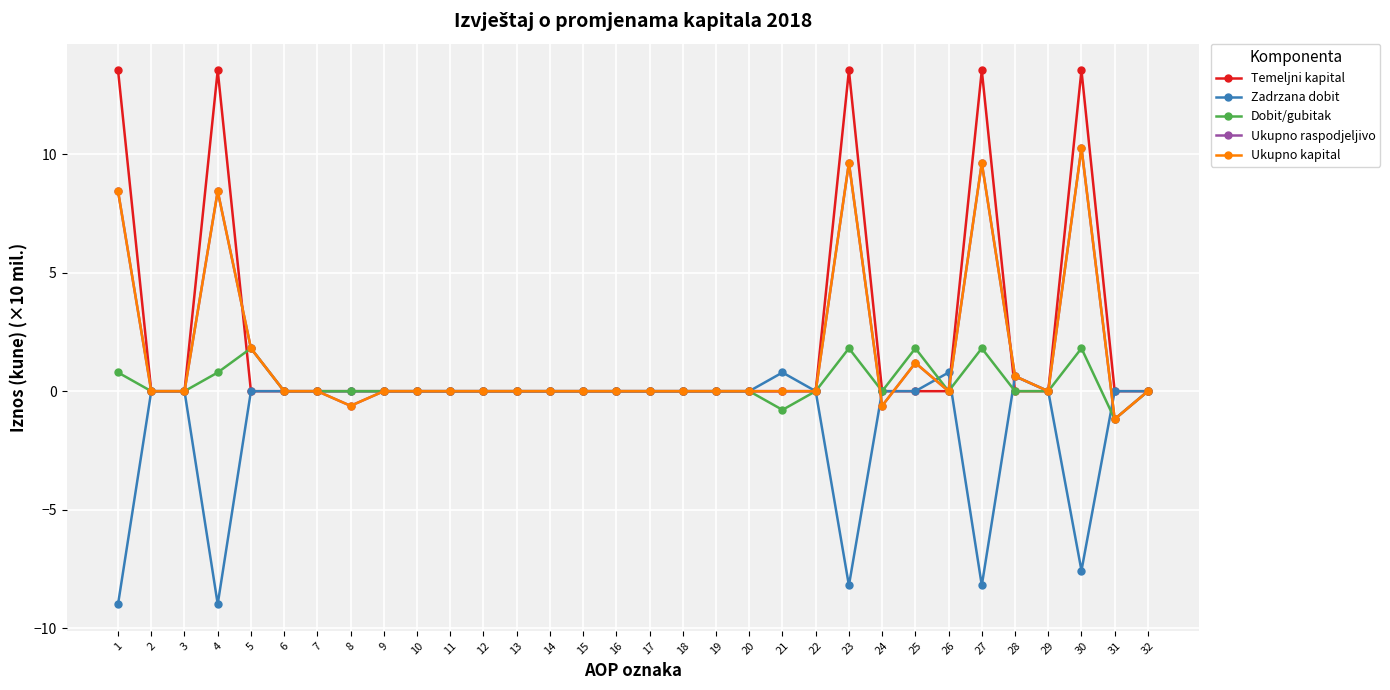

At which category does the chart reach its peak across all series?

1